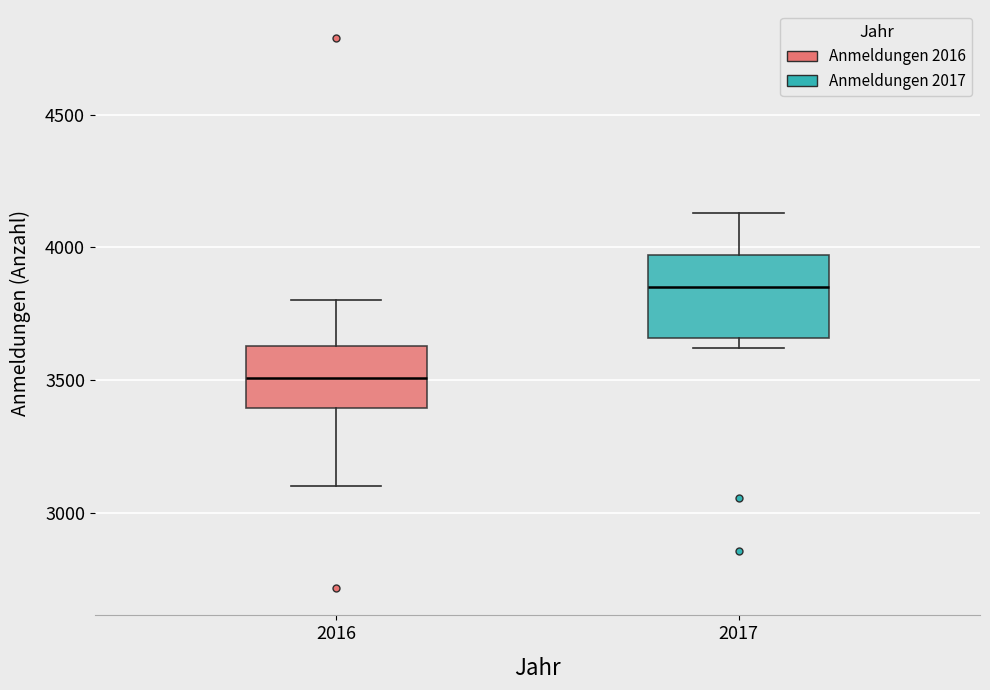

Reading left to right, read every box against the y-axis: the position of its median line, the range the box covers, and the ends of its whiskers. The values are not printed on the chart, so give them approximately, as read against the axis.

2016: median 3500, box 3400 to 3650, whiskers 3100 to 3800
2017: median 3850, box 3650 to 3950, whiskers 3600 to 4150